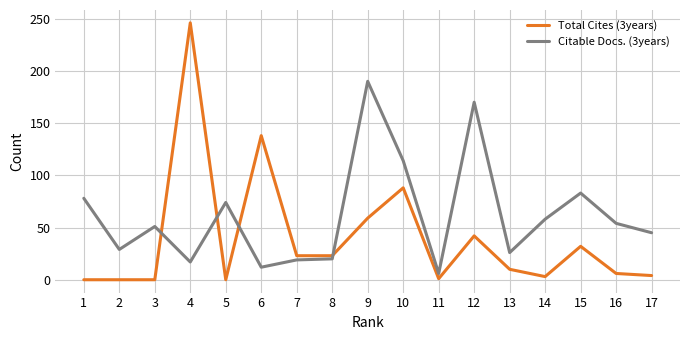

What is the value of the Total Cites (3years) point at the 12th from the left?

42